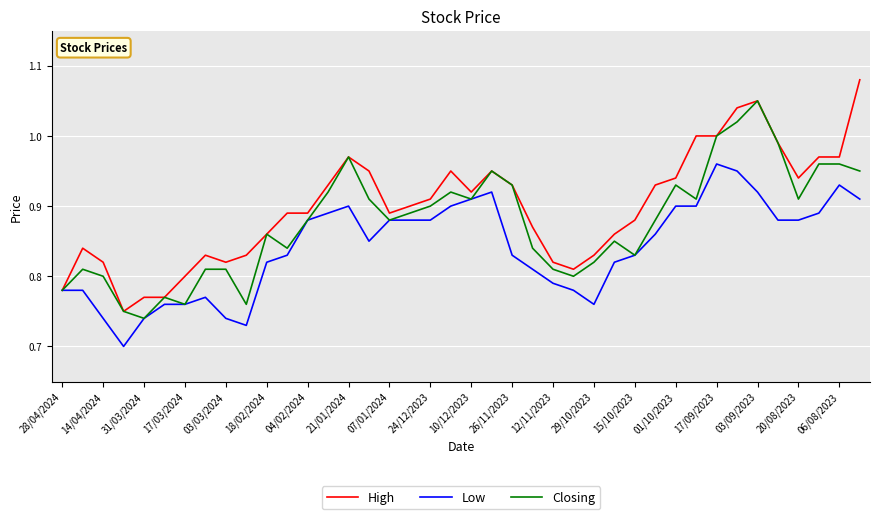

Rank the series by their average value, from highest to lowest.

High, Closing, Low